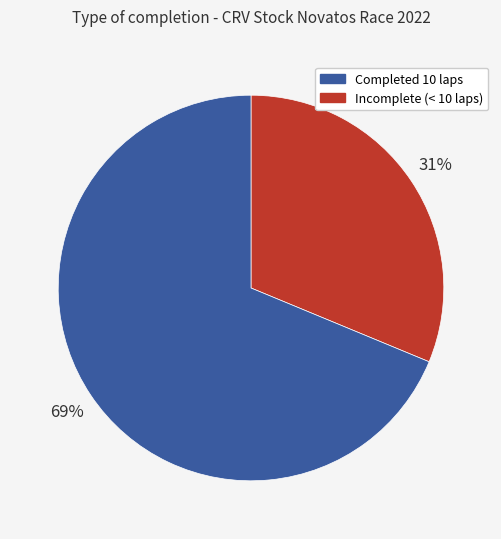

Is there any slice that represents more than half of the pie?

Yes